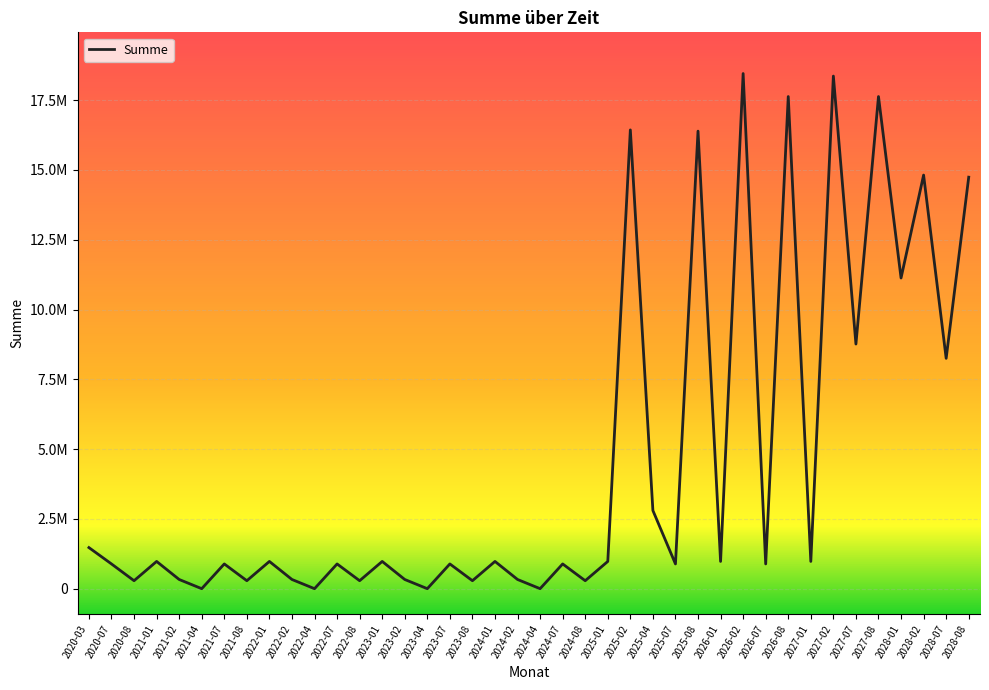

At which category does the data reach its first local peak?

2021-01